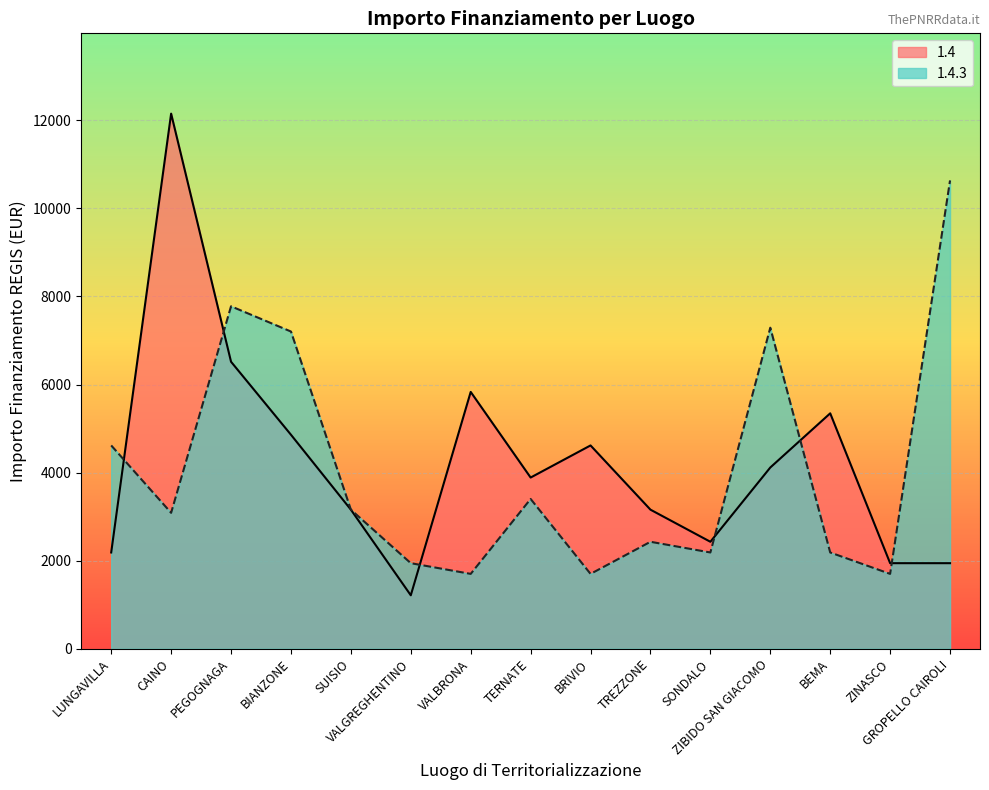

True or false: 1.4.3 and 1.4 cross at least once.

True